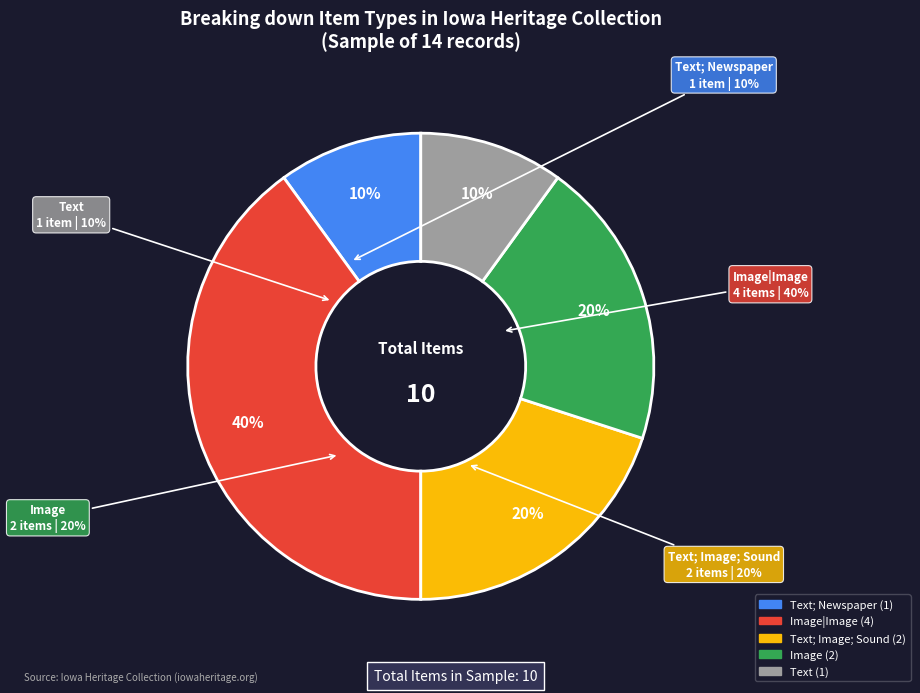

Is it true that Remote Item is 42% of the pie?

False